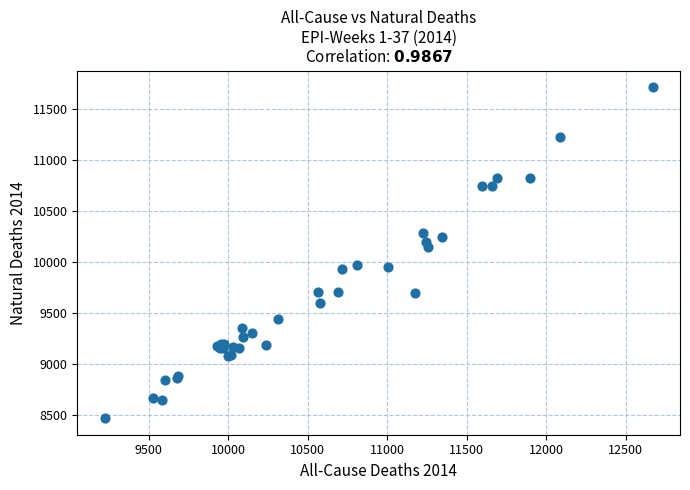

What Y value in the scatter plot is closest to 10094?

10149.6